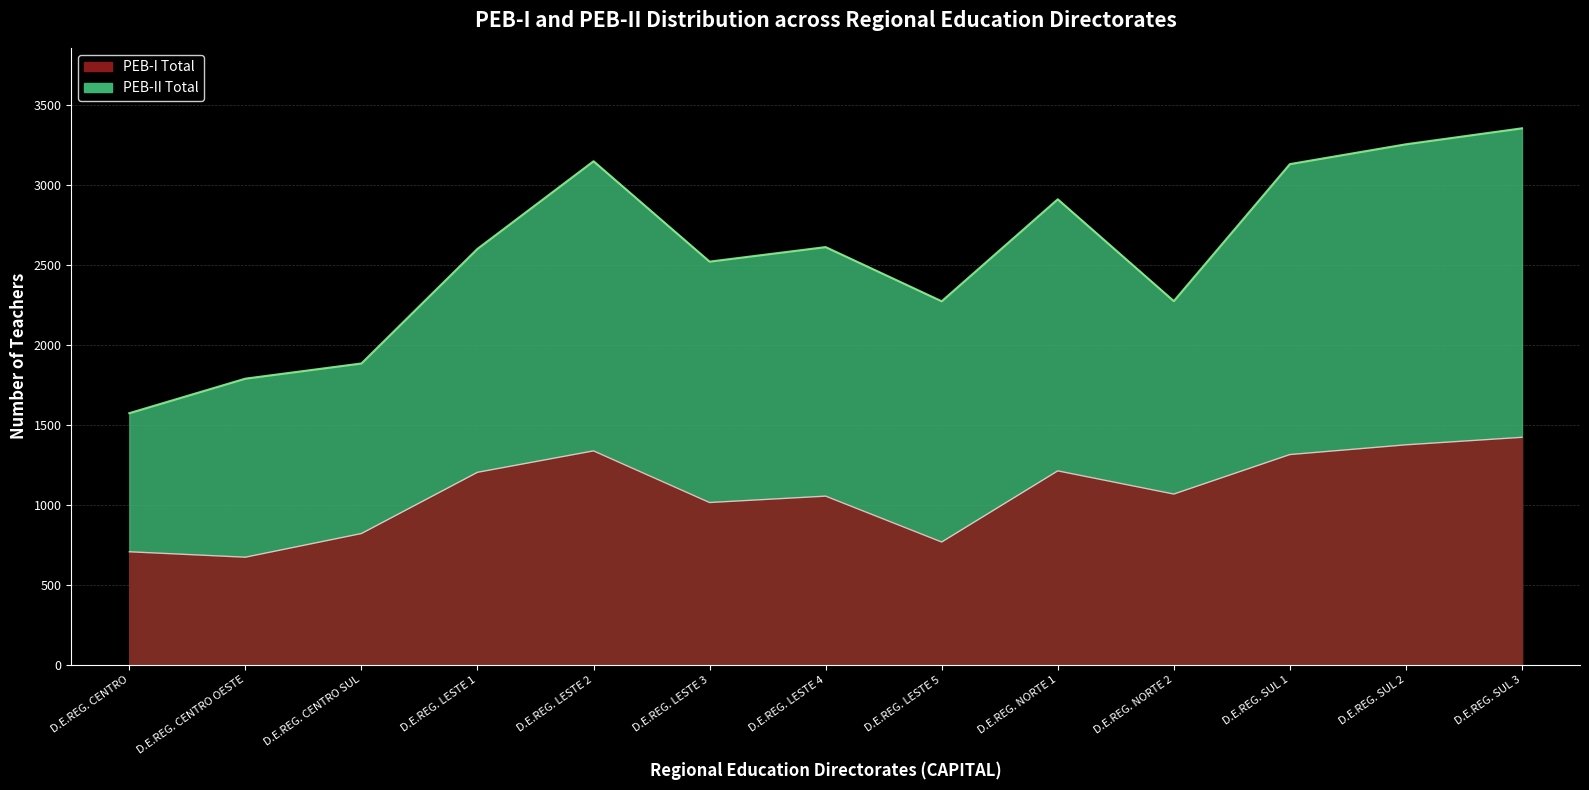

Is it true that PEB-I Total equals 707 at D.E.REG. CENTRO?

True